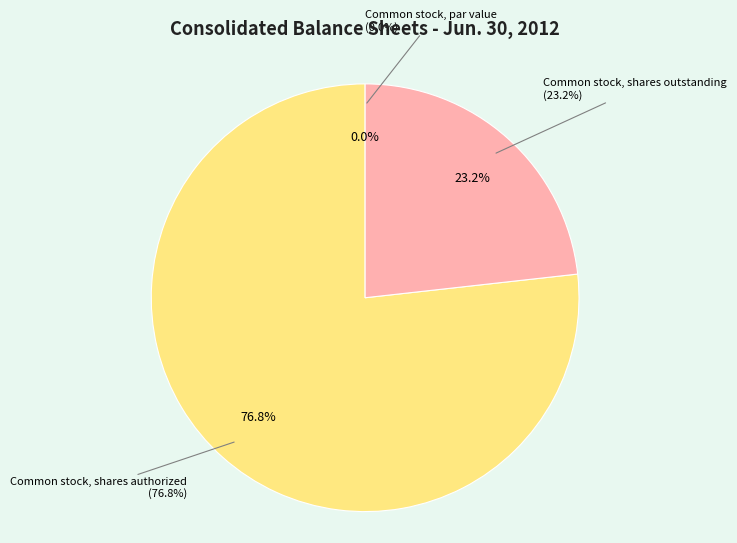

Which slice represents more than half of the pie?

Common stock, shares authorized